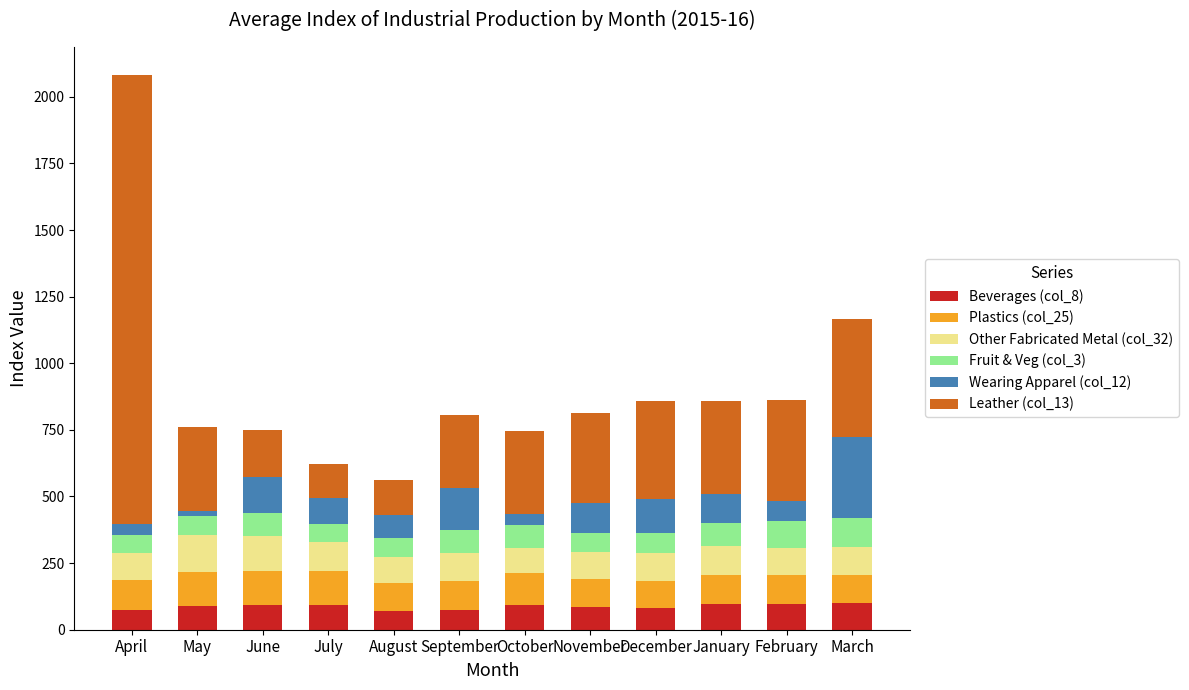

True or false: Beverages (col_8) has a value of 93.7 at June.

True